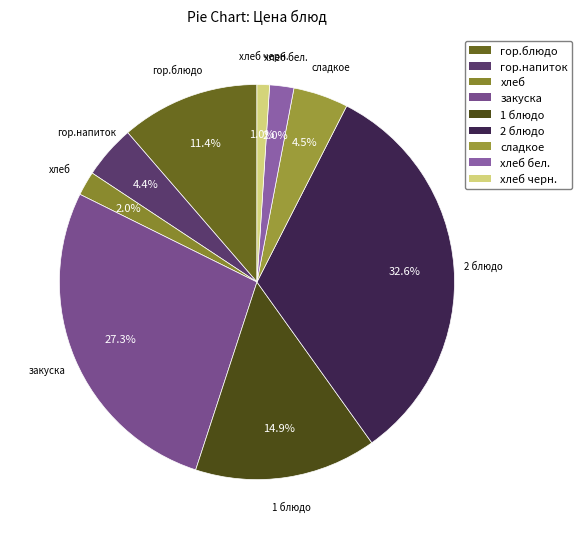

To the nearest percent, what is the difference between the 2 блюдо and хлеб slice percentages?

31%